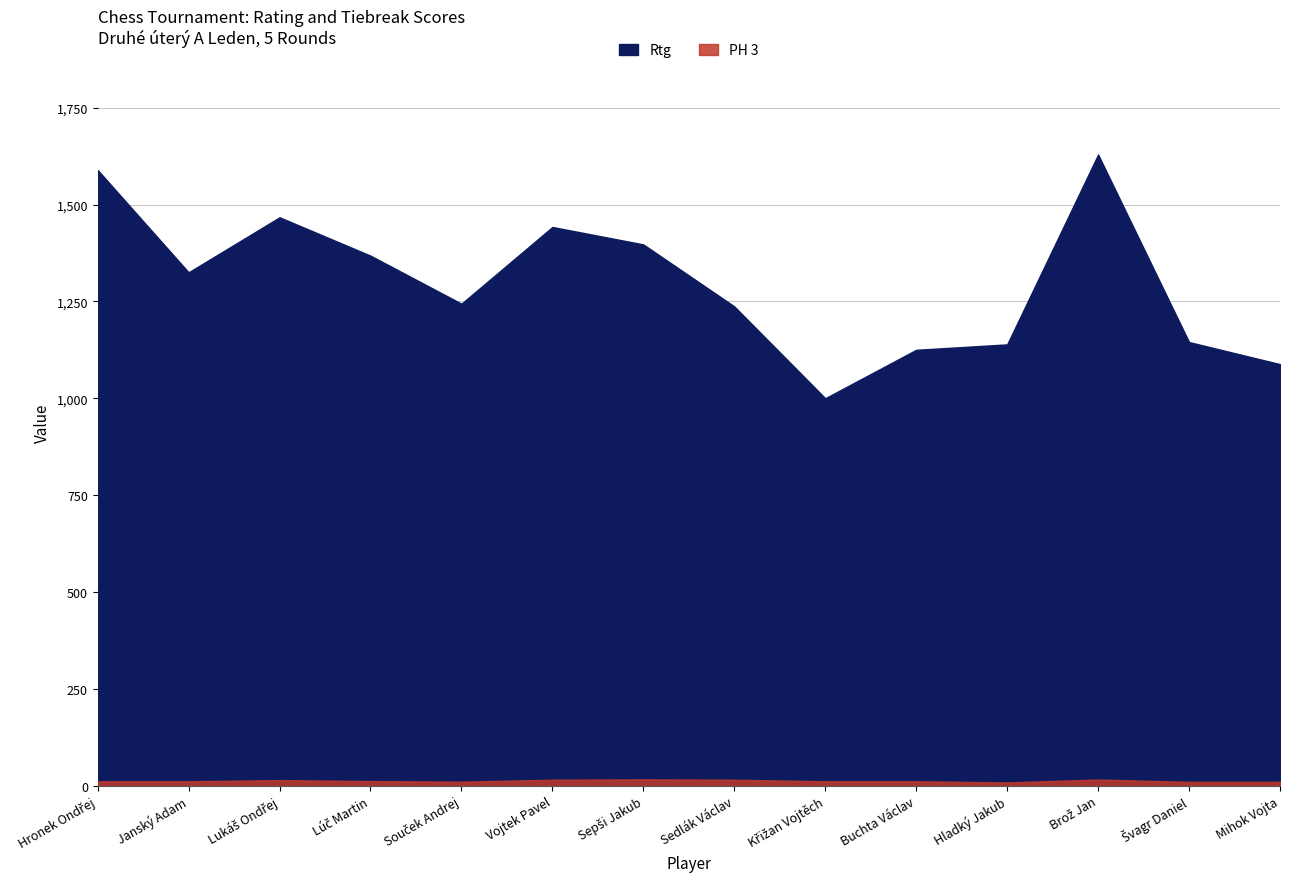

True or false: Rtg and PH 3 cross at least once.

False